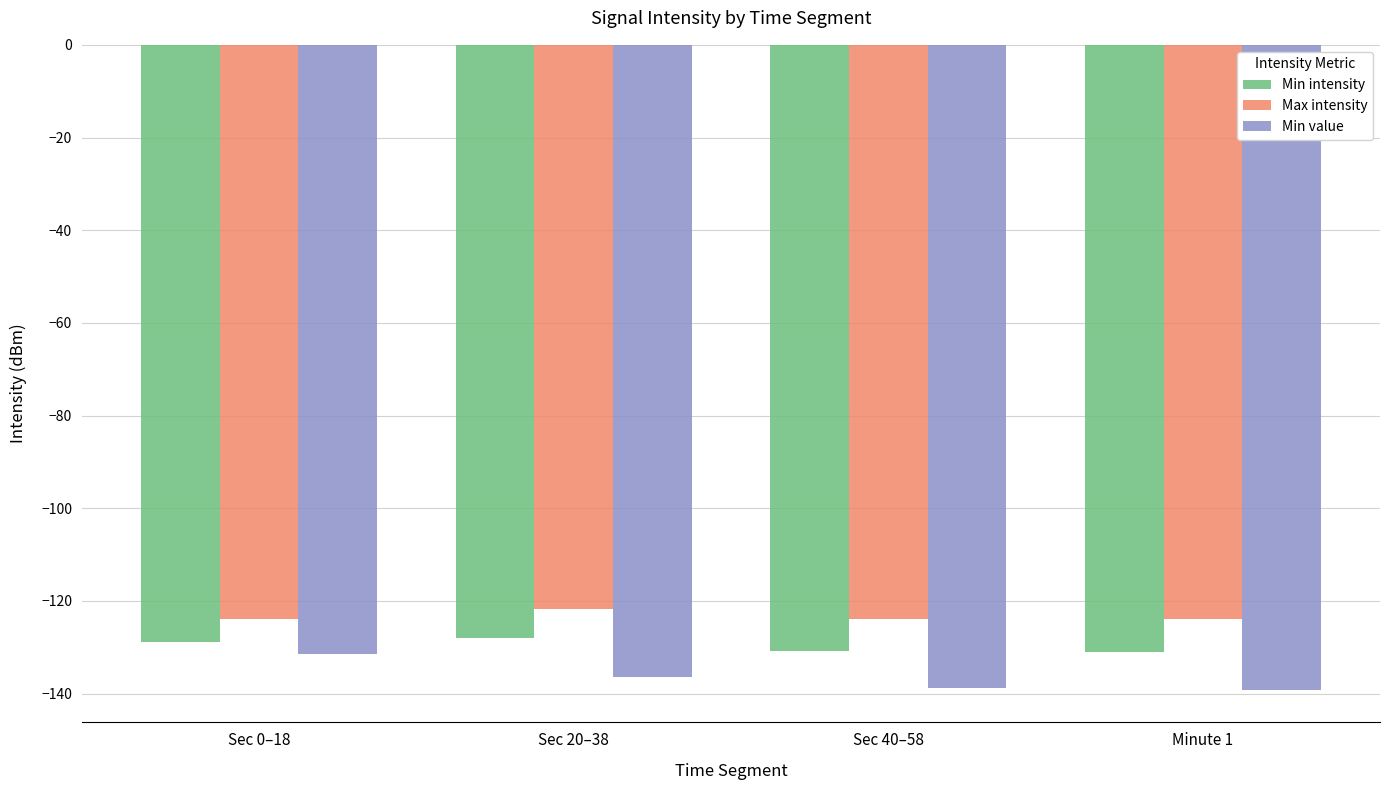

Is it true that Min value equals -136.4 at Sec 20–38?

True